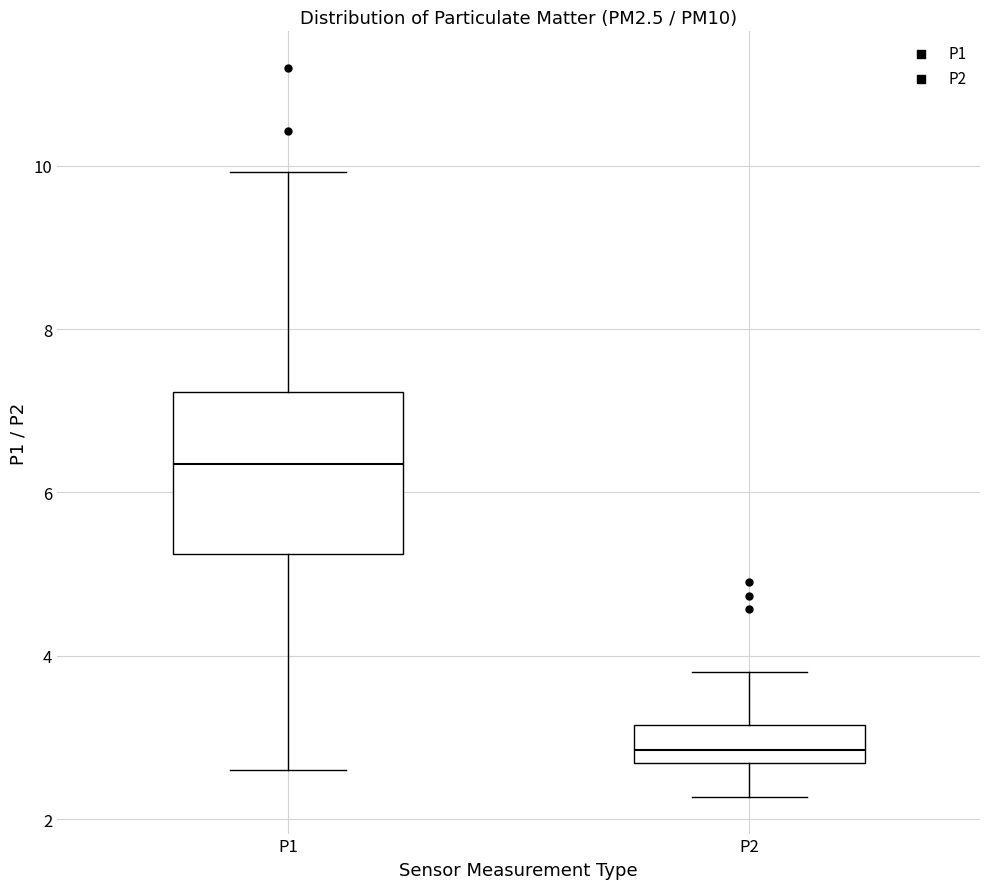

Which box's median line is the highest?

P1